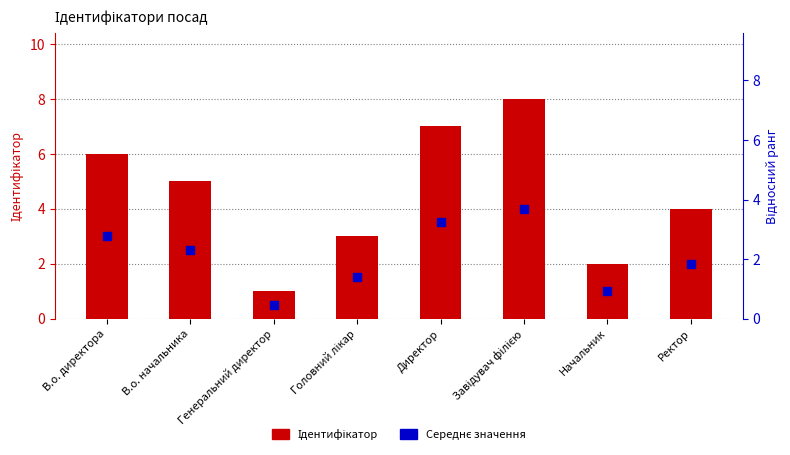

Which series reaches the maximum Y coordinate?

Ідентифікатор